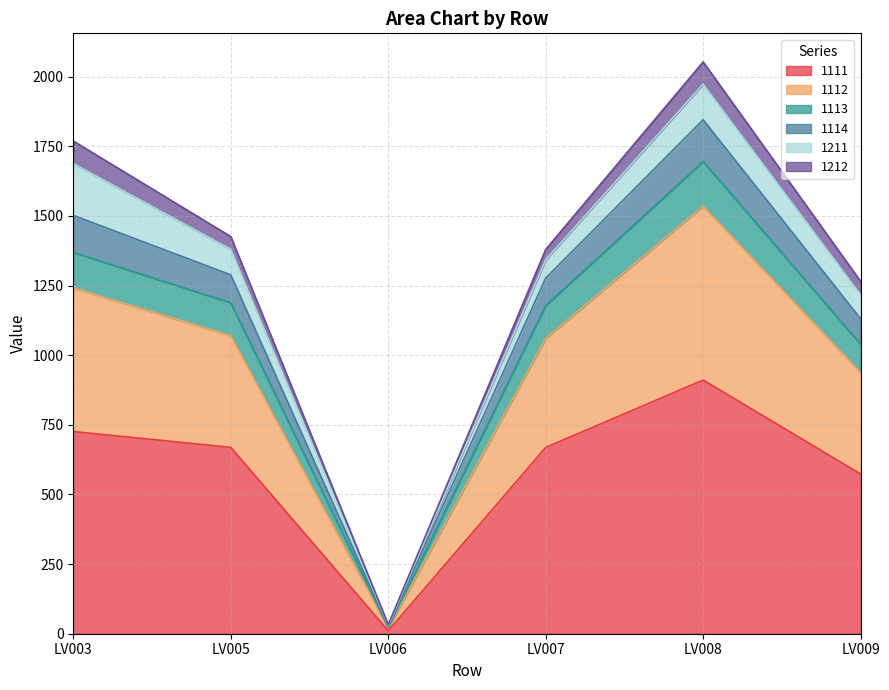

At which category is the sum across all series the highest?

LV008